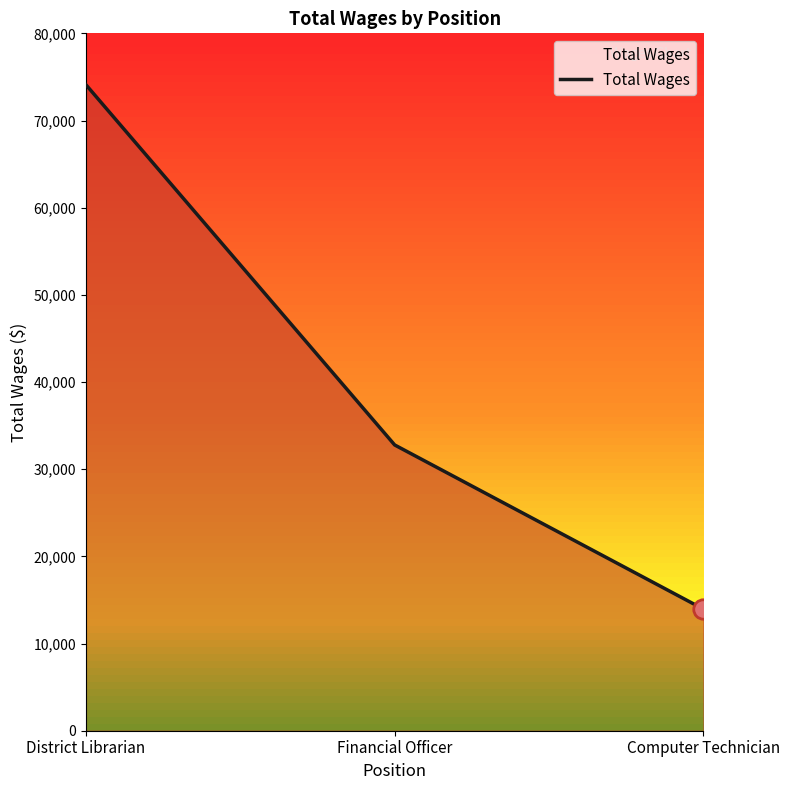

How many categories are shown in the chart?

3